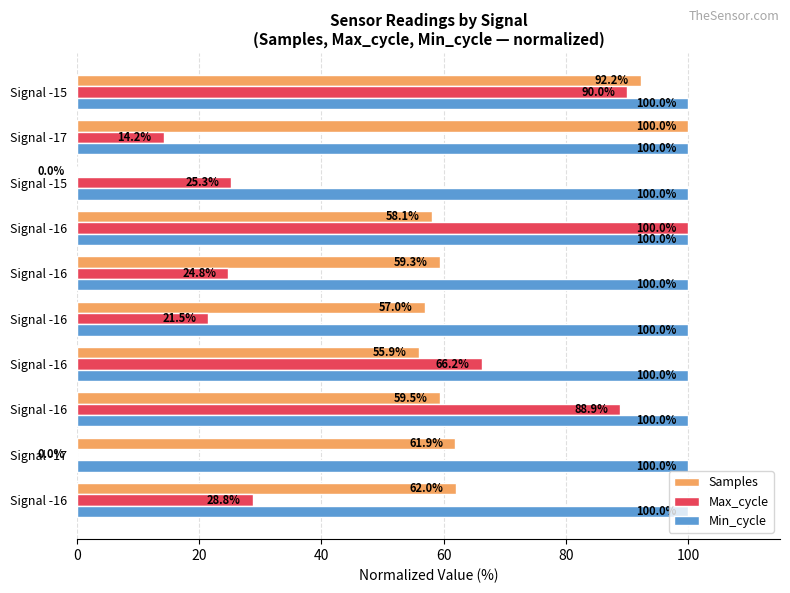

How many data points does each series have?

10